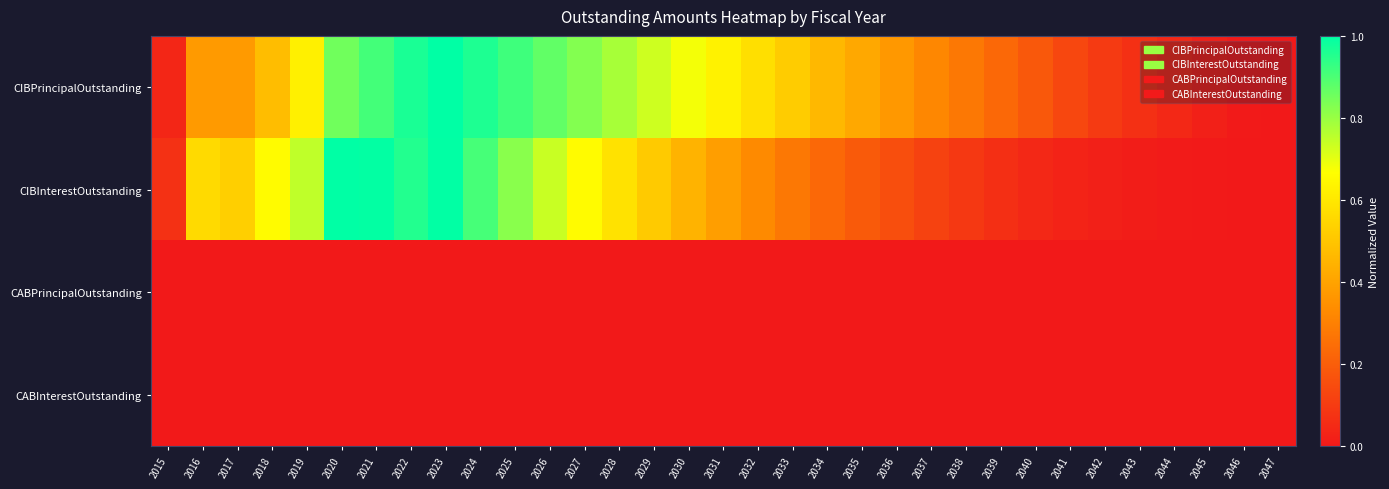

Reading right to left, list all the values displayed in this chart.

CIBPrincipalOutstanding: 2047=0.0	2046=0.0	2045=0.0	2044=0.0	2043=0.1	2042=0.1	2041=0.1	2040=0.2	2039=0.2	2038=0.3	2037=0.3	2036=0.4	2035=0.4	2034=0.5	2033=0.5	2032=0.6	2031=0.6	2030=0.7	2029=0.7	2028=0.8	2027=0.8	2026=0.9	2025=0.9	2024=1.0	2023=1.0	2022=1.0	2021=0.9	2020=0.9	2019=0.6	2018=0.5	2017=0.4	2016=0.4	2015=0.0
CIBInterestOutstanding: 2047=0.0	2046=0.0	2045=0.0	2044=0.0	2043=0.0	2042=0.0	2041=0.0	2040=0.0	2039=0.1	2038=0.1	2037=0.1	2036=0.2	2035=0.2	2034=0.2	2033=0.3	2032=0.3	2031=0.4	2030=0.4	2029=0.5	2028=0.6	2027=0.7	2026=0.7	2025=0.8	2024=0.9	2023=1.0	2022=1.0	2021=1.0	2020=1.0	2019=0.7	2018=0.7	2017=0.5	2016=0.6	2015=0.1
CABPrincipalOutstanding: 2047=0.0	2046=0.0	2045=0.0	2044=0.0	2043=0.0	2042=0.0	2041=0.0	2040=0.0	2039=0.0	2038=0.0	2037=0.0	2036=0.0	2035=0.0	2034=0.0	2033=0.0	2032=0.0	2031=0.0	2030=0.0	2029=0.0	2028=0.0	2027=0.0	2026=0.0	2025=0.0	2024=0.0	2023=0.0	2022=0.0	2021=0.0	2020=0.0	2019=0.0	2018=0.0	2017=0.0	2016=0.0	2015=0.0
CABInterestOutstanding: 2047=0.0	2046=0.0	2045=0.0	2044=0.0	2043=0.0	2042=0.0	2041=0.0	2040=0.0	2039=0.0	2038=0.0	2037=0.0	2036=0.0	2035=0.0	2034=0.0	2033=0.0	2032=0.0	2031=0.0	2030=0.0	2029=0.0	2028=0.0	2027=0.0	2026=0.0	2025=0.0	2024=0.0	2023=0.0	2022=0.0	2021=0.0	2020=0.0	2019=0.0	2018=0.0	2017=0.0	2016=0.0	2015=0.0